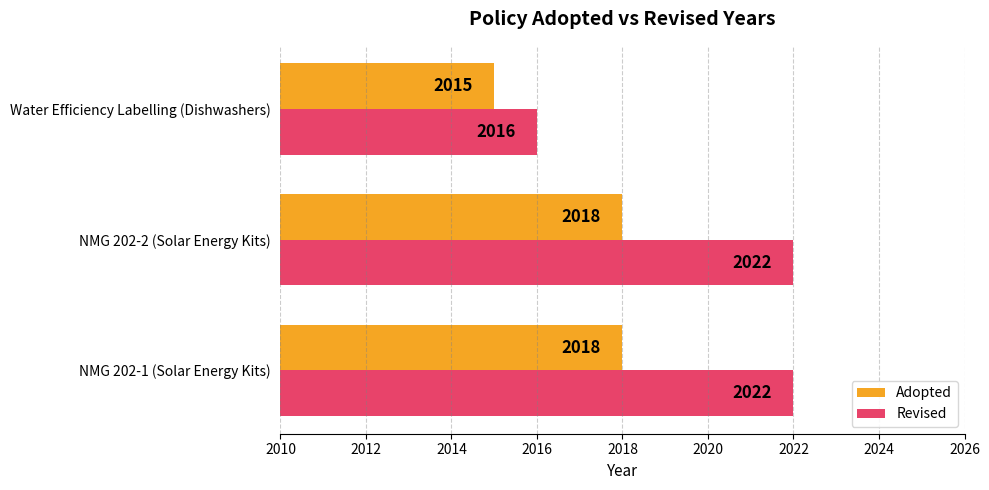

Between NMG 202-1 (Solar Energy Kits) and Water Efficiency Labelling (Dishwashers), which series saw the biggest shift?

Revised